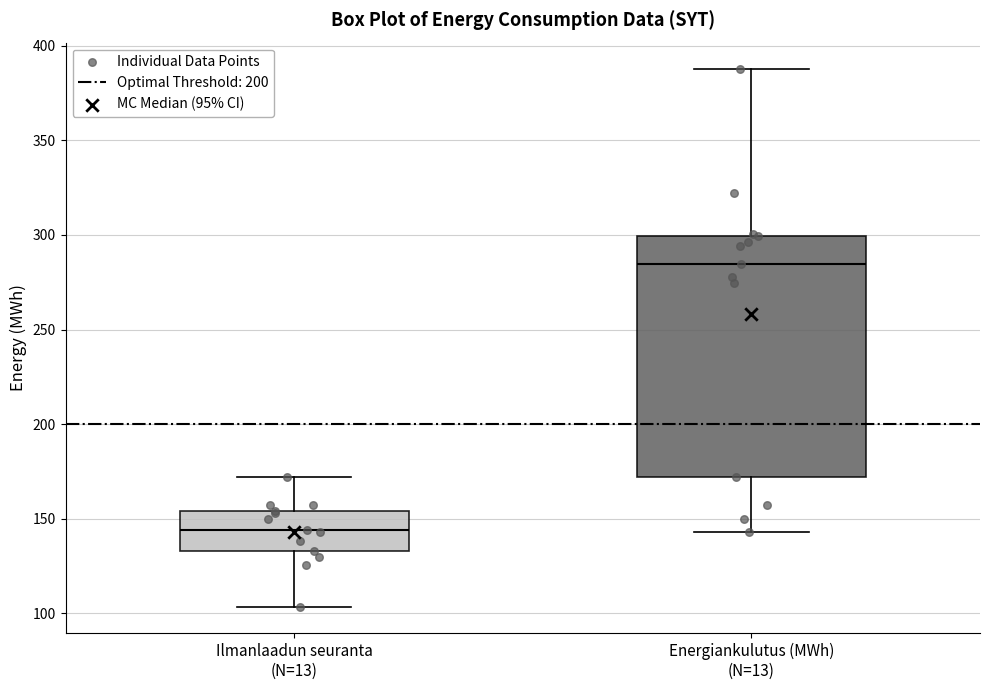

Reading left to right, transcribe this box plot: for each box, give where its median line is, the range the box spans, and where its two whiskers end, as read against the y-axis. The values are not printed on the chart, so give them approximately, as read against the axis.

Ilmanlaadun seuranta (N=13): median 145, box 135 to 155, whiskers 105 to 170
Energiankulutus (MWh) (N=13): median 285, box 170 to 300, whiskers 145 to 385